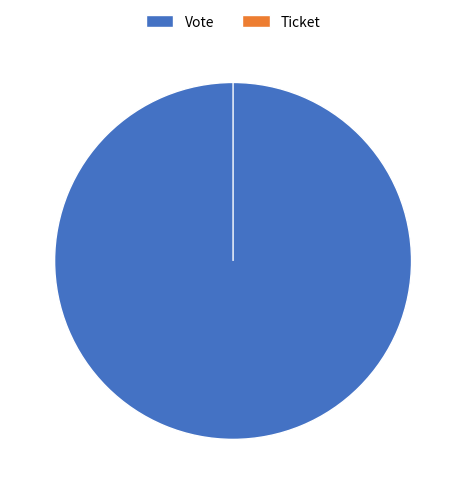

True or false: Vote accounts for 90% of the total.

False